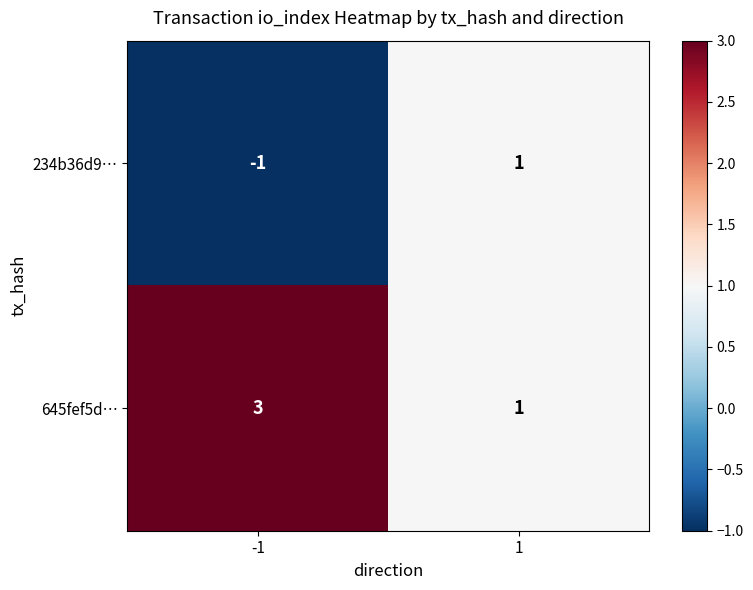

Is it true that 645fef5d… equals 4 at -1?

False